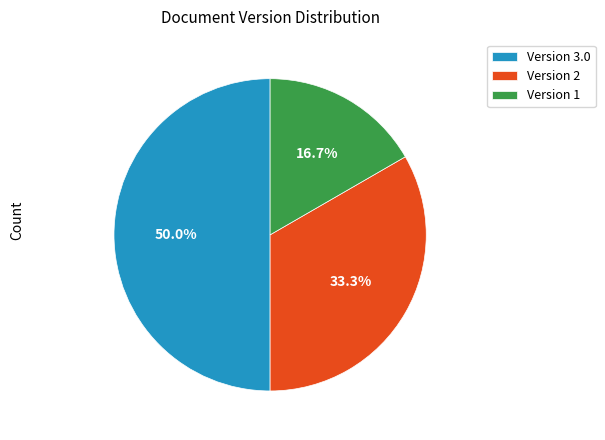

Which slice is the smallest?

Version 1